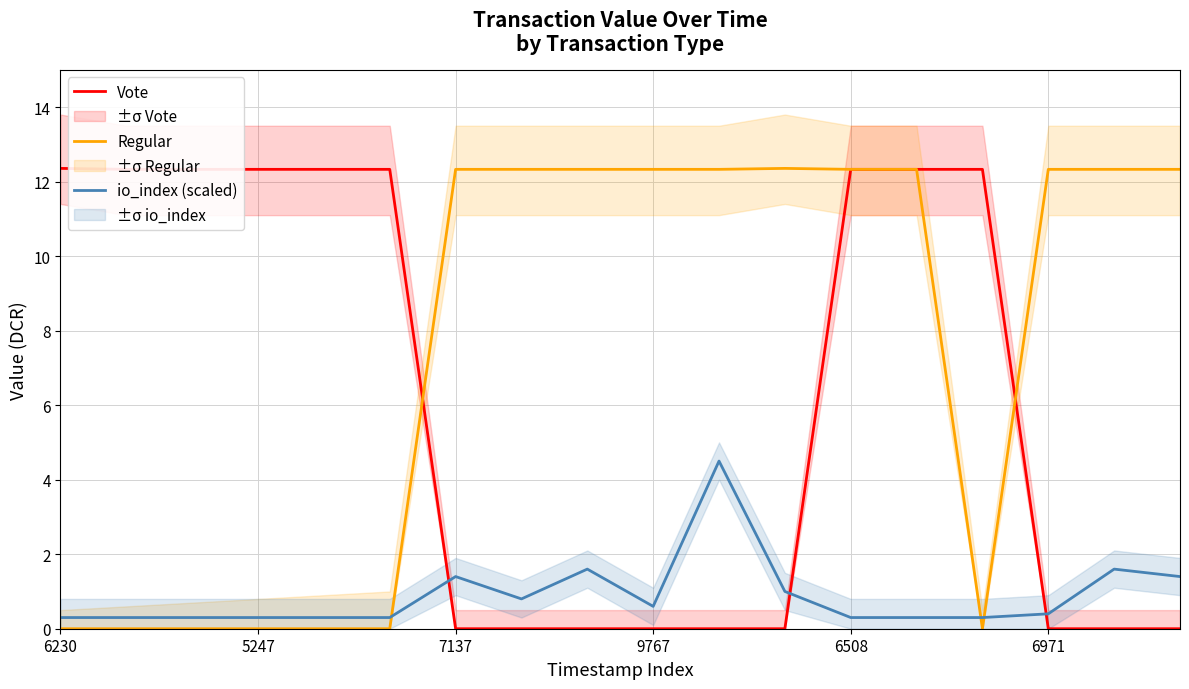

In Regular, how many points are lower than both neighbors (excluding endpoints)?

2